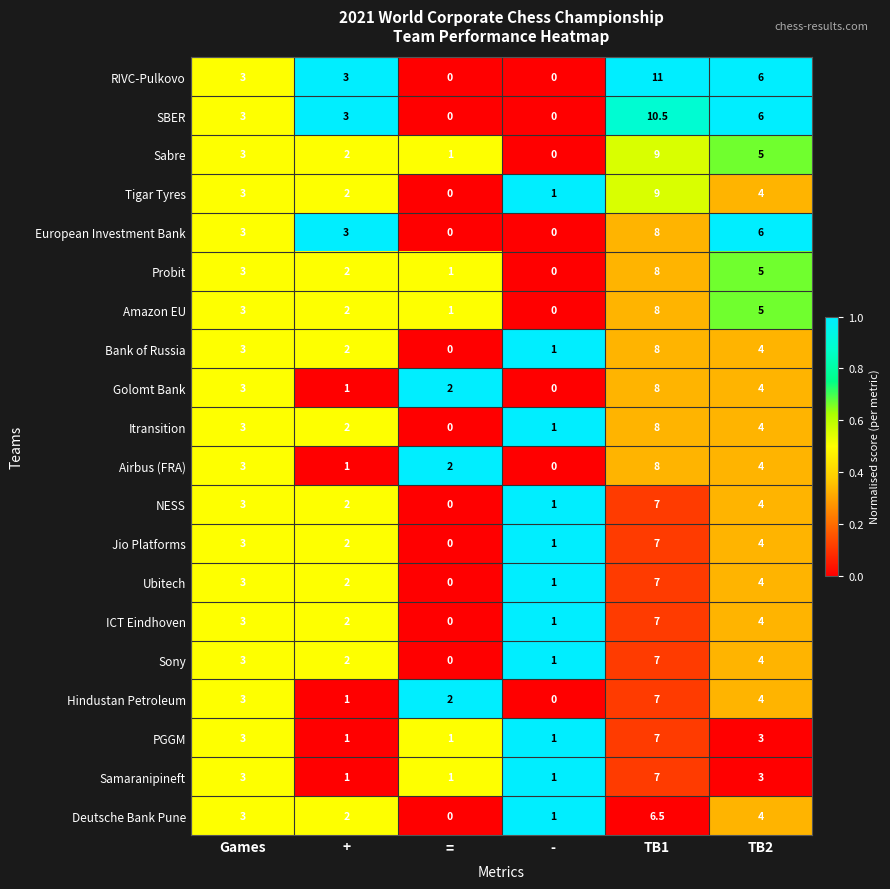

At which label does Hindustan Petroleum reach its peak?

TB1